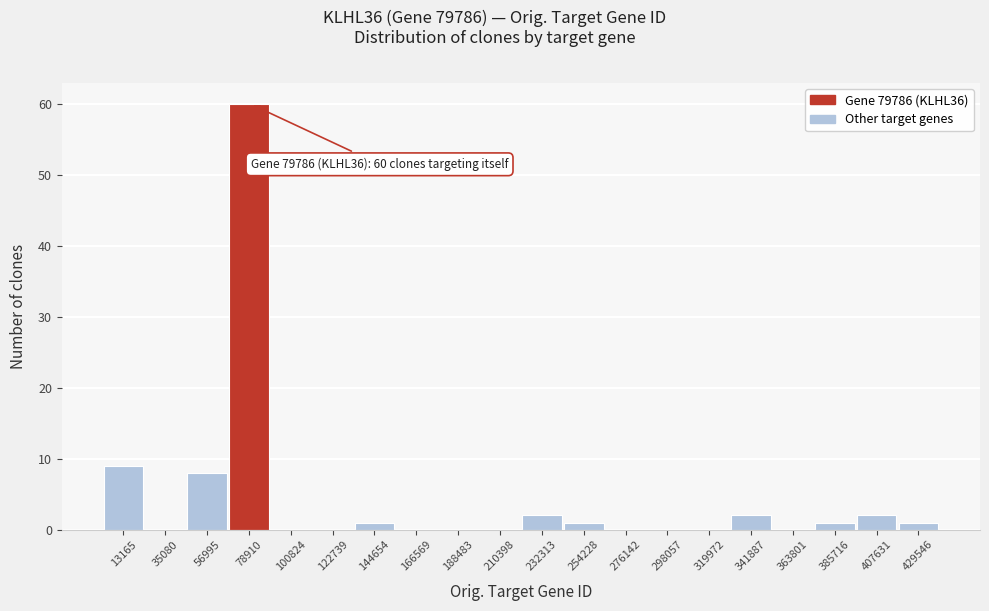

Over which range of the x-axis is the bar tallest?

70000 to 90000